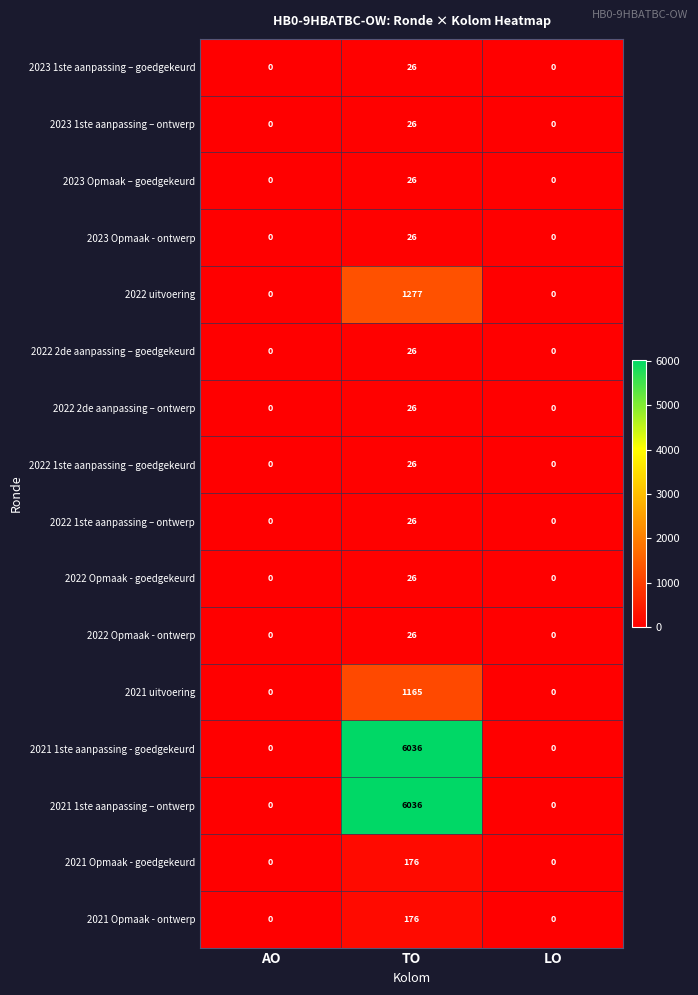

What is the average value of the 2021 uitvoering series?

388